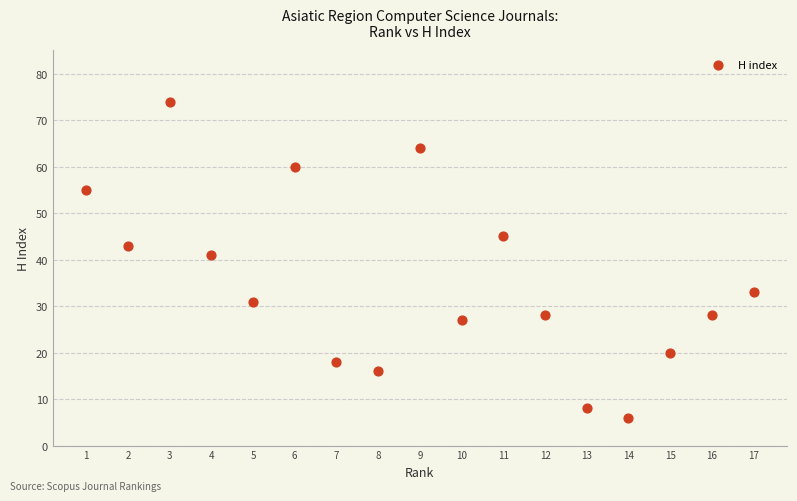

What is the range of X values (max minus min)?

16